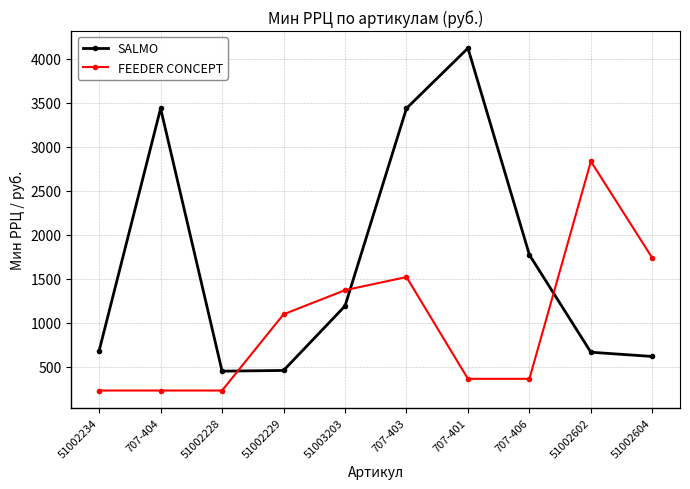

How many data points does each series have?

10